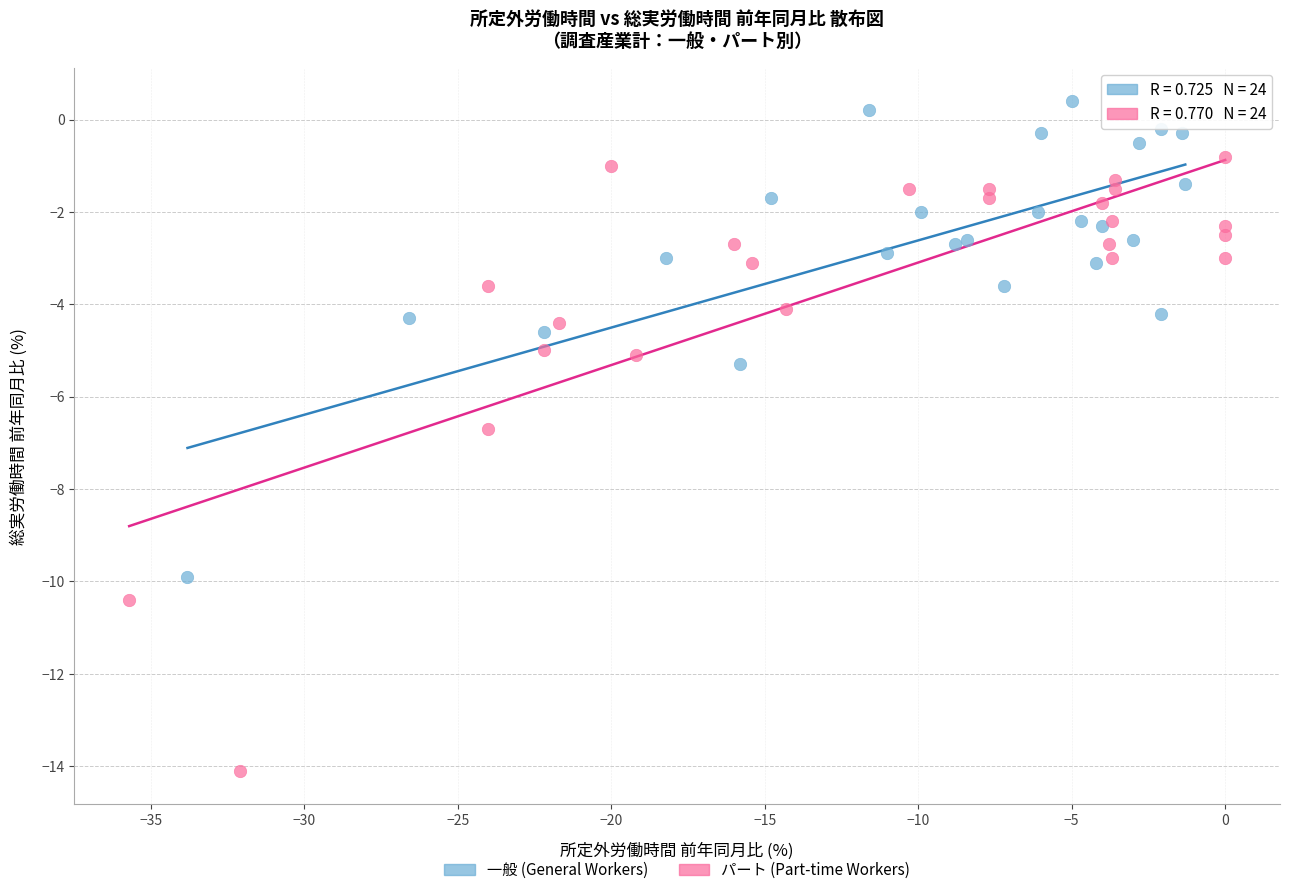

What are all the series names shown in the legend?

一般 (General Workers), パート (Part-time Workers)